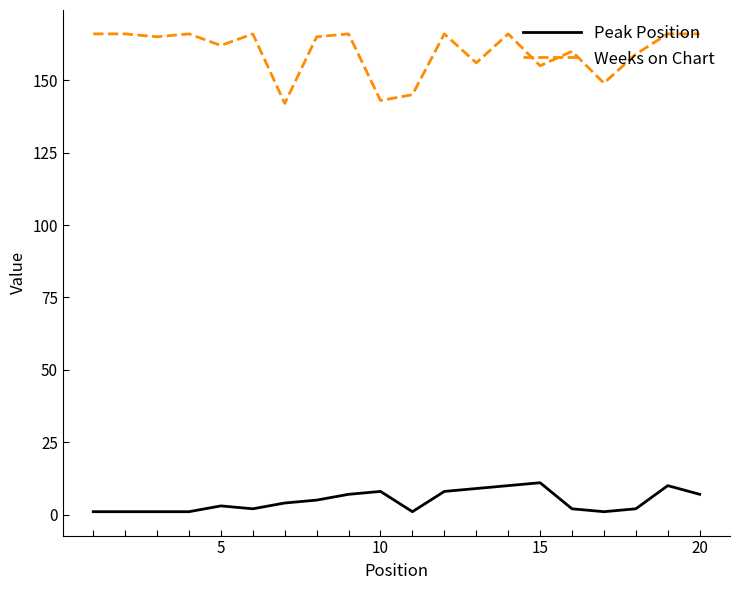

At how many categories does at least one series exceed 110?

20